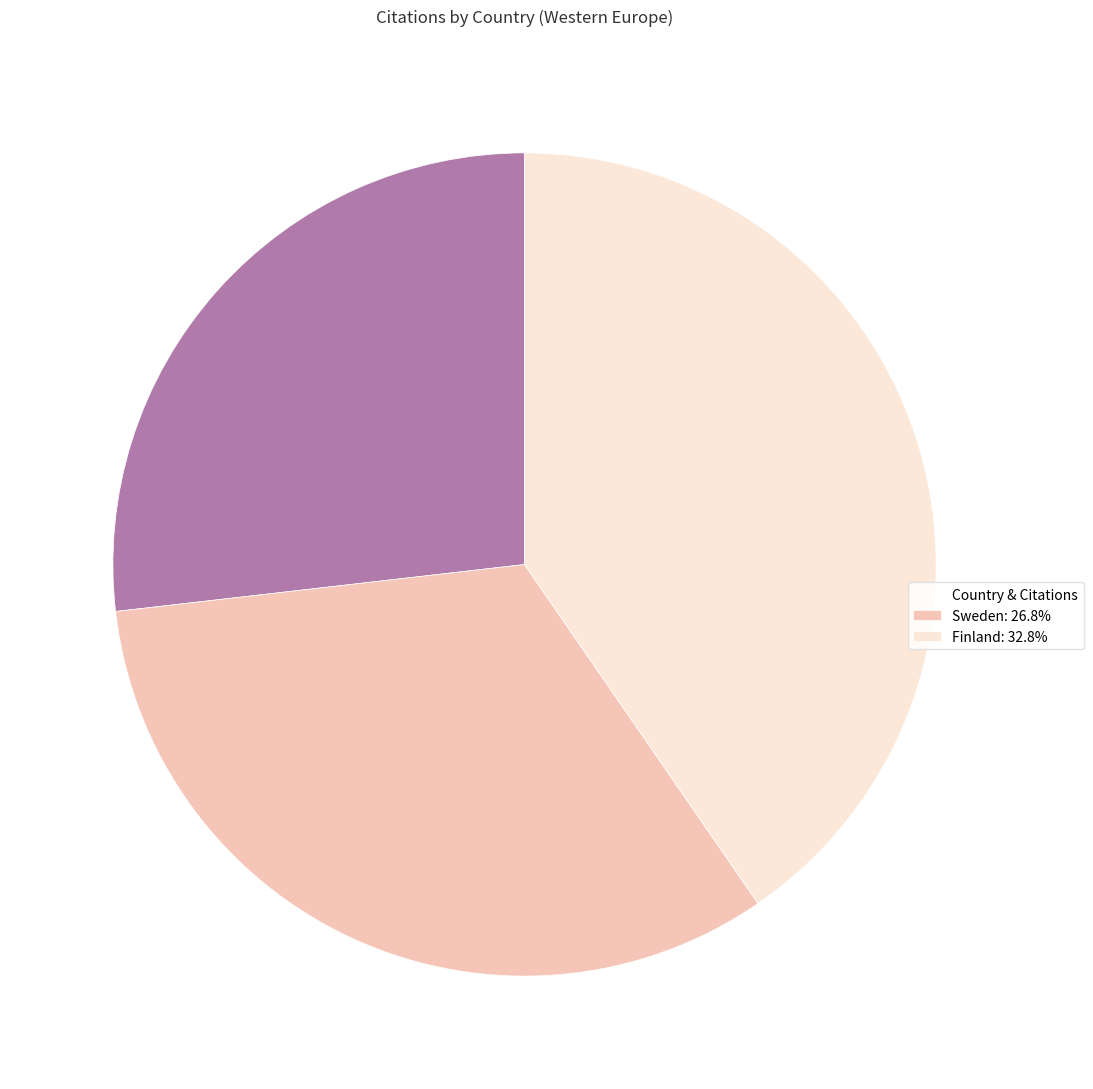

Is the sum of Finland: 32.8% and Sweden: 26.8% greater than half?

Yes